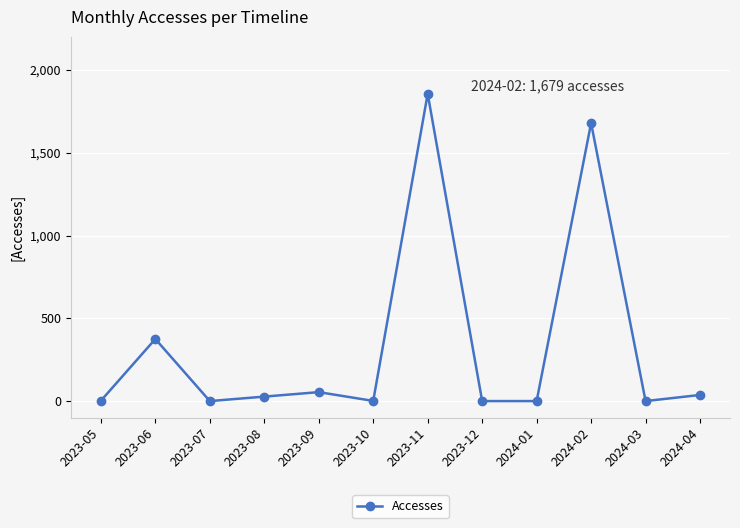

How many data points does each series have?

12